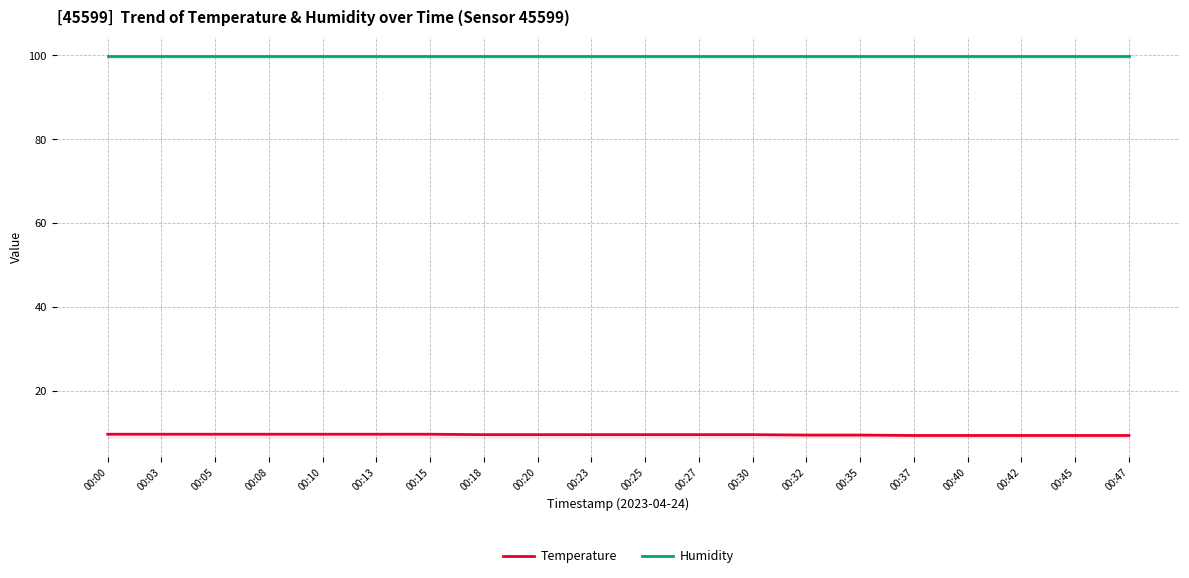

Does the chart display data point markers on the line(s)?

No